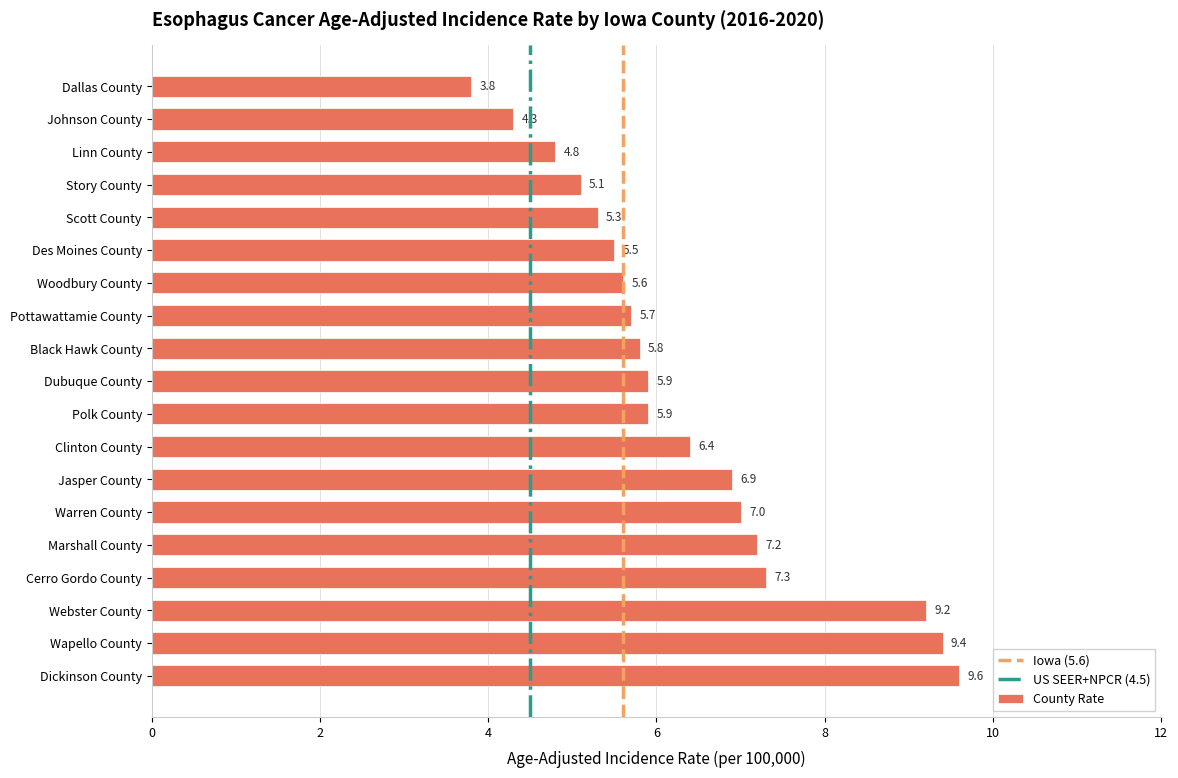

How many categories are shown in the chart?

19